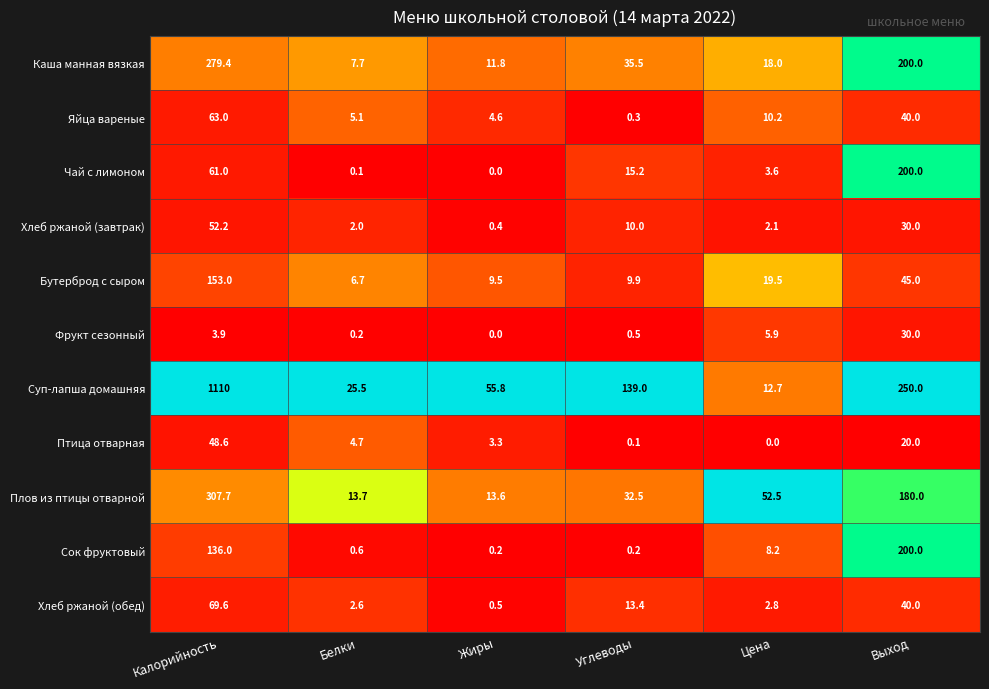

At which category is the sum across all series the highest?

Калорийность